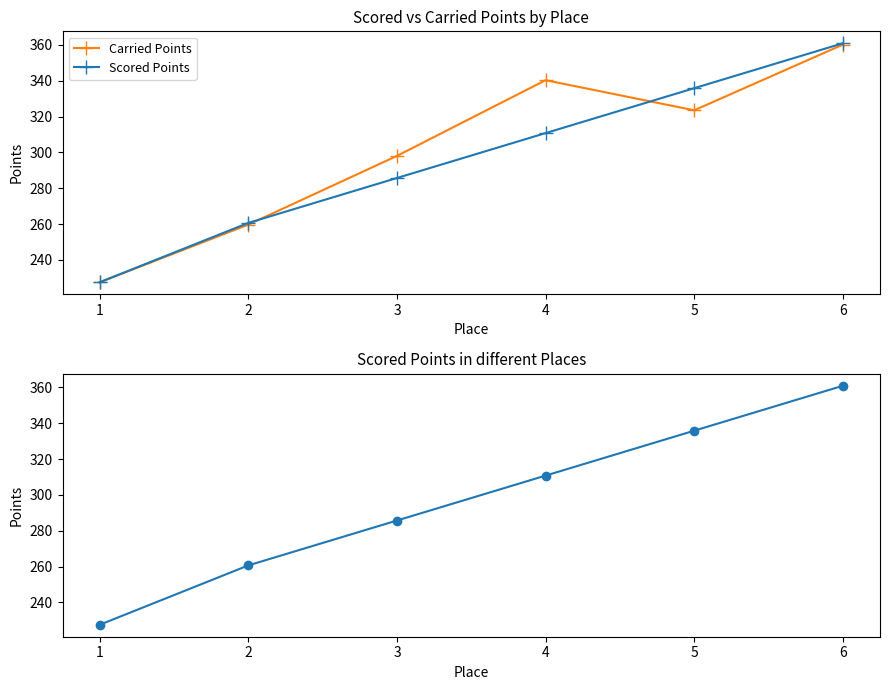

Reading right to left, what are all the values shown in this chart?

Carried Points: 360.2	323.5	340.3	298.1	259.7	227.5
Scored Points: 360.9	335.9	310.8	285.7	260.7	227.5